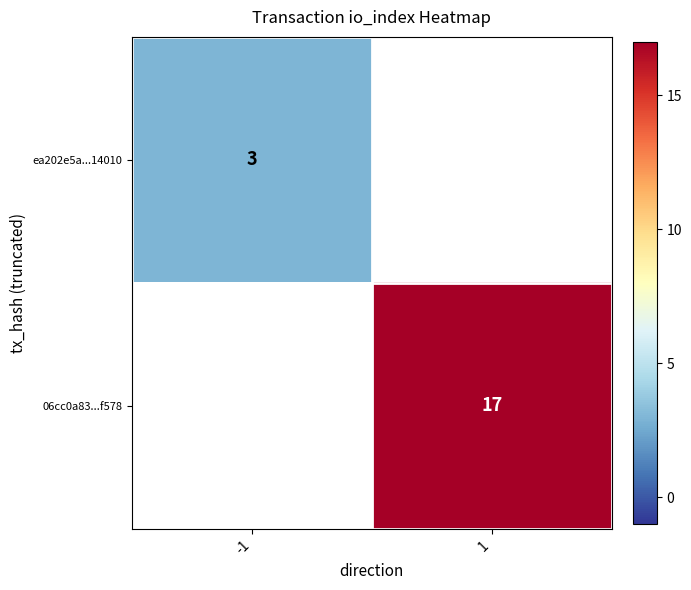

Which has a higher value, -1 or 1?

1